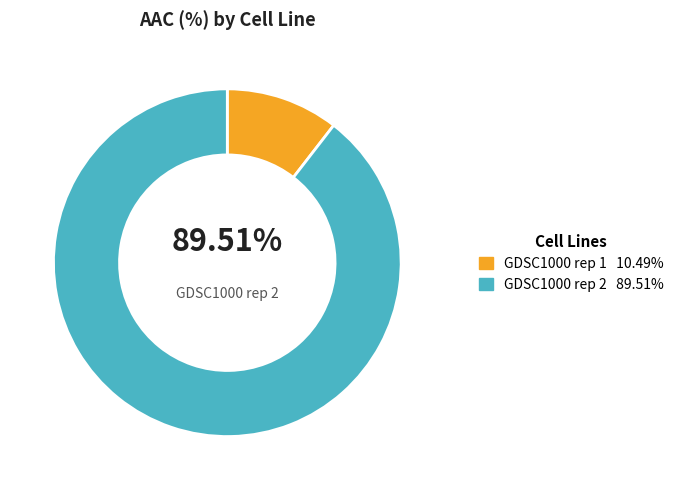

Which has a higher value, GDSC1000 rep 2 or GDSC1000 rep 1?

GDSC1000 rep 2